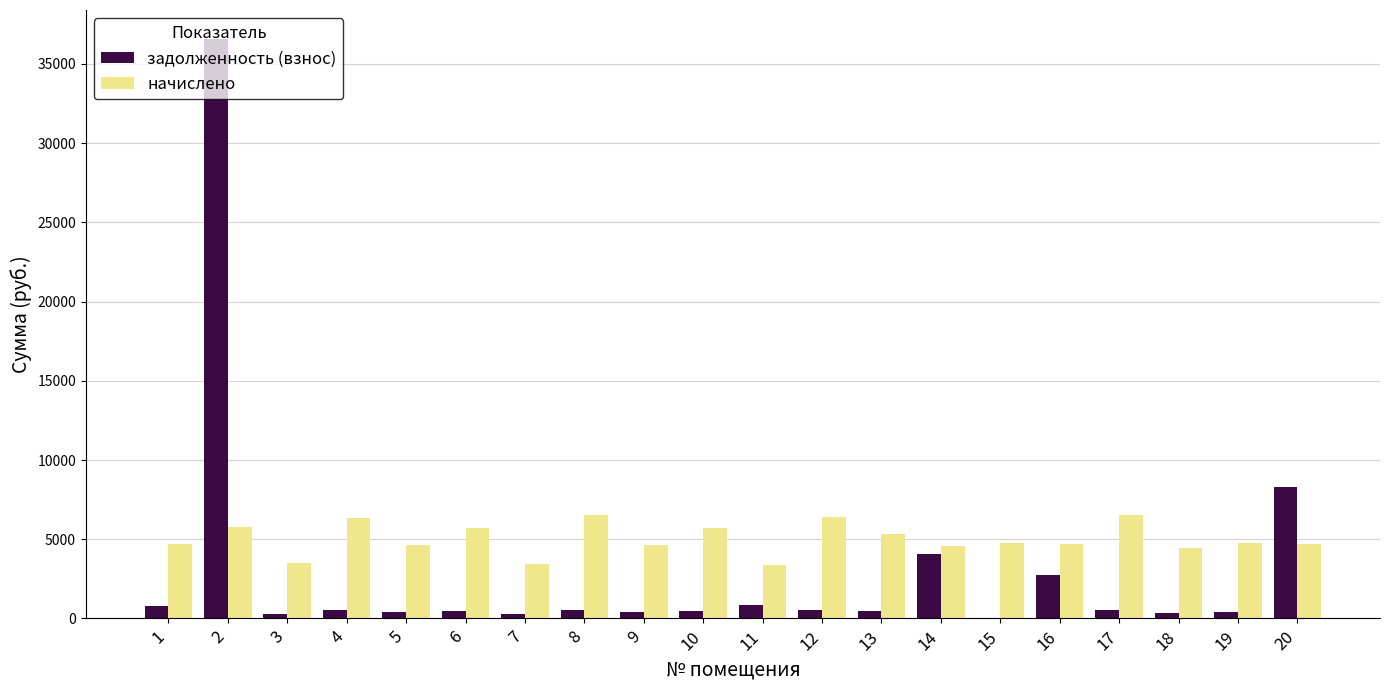

Which category has the highest value across all series?

2